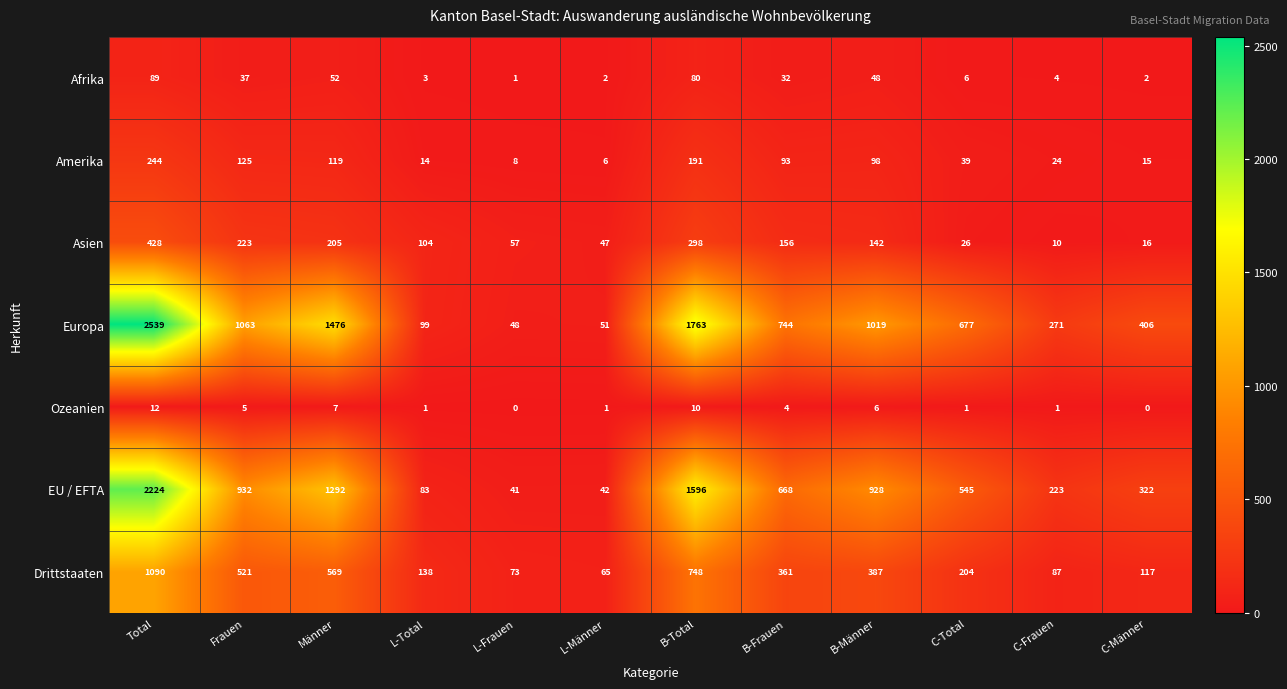

Which series changed the most between Männer and B-Männer?

Europa